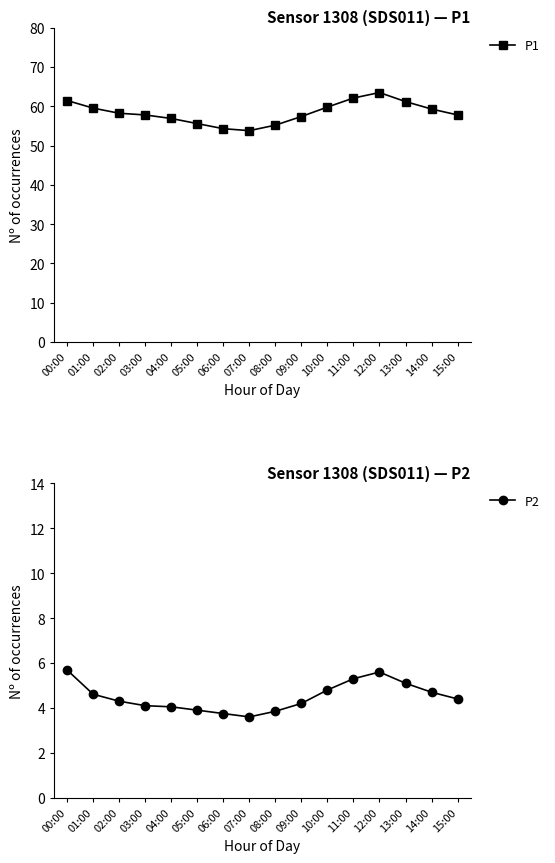

Reading left to right, what are all the values shown in this chart?

P1: 61.5	59.5	58.2	57.8	56.9	55.6	54.3	53.8	55.2	57.4	59.8	62.1	63.5	61.2	59.3	57.8
P2: 5.7	4.6	4.3	4.1	4.0	3.9	3.8	3.6	3.9	4.2	4.8	5.3	5.6	5.1	4.7	4.4